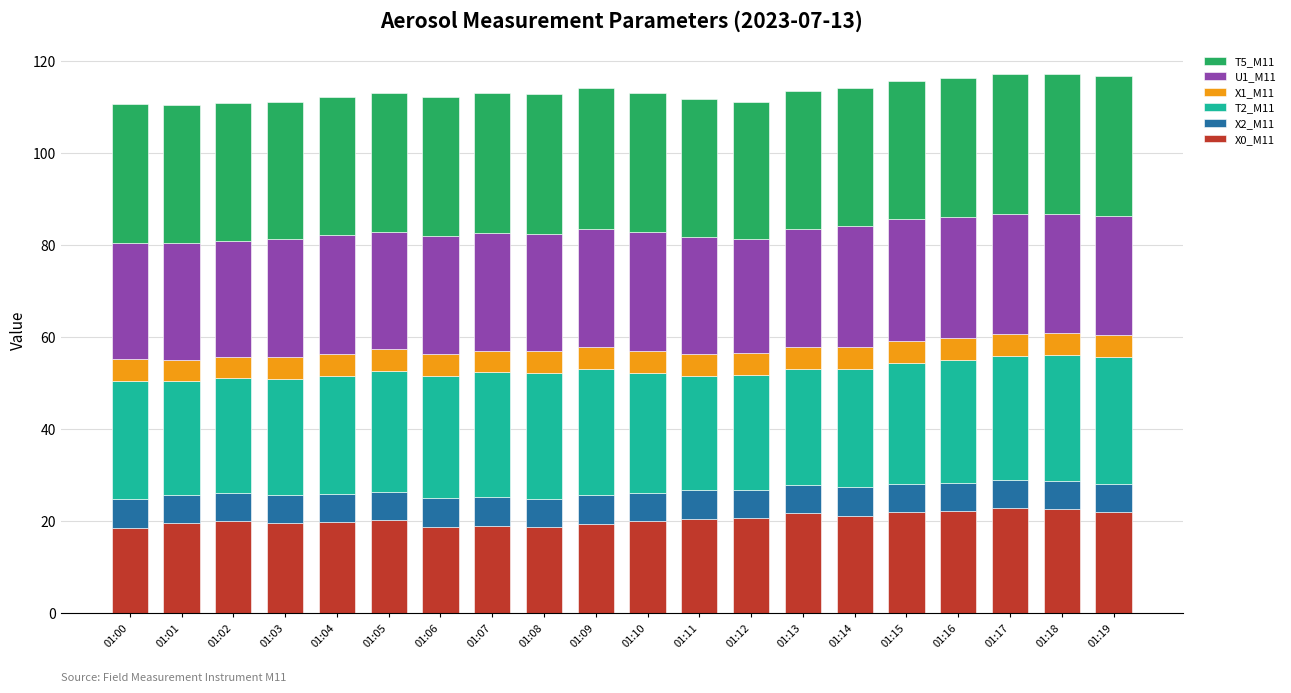

Are the bars horizontal?

No